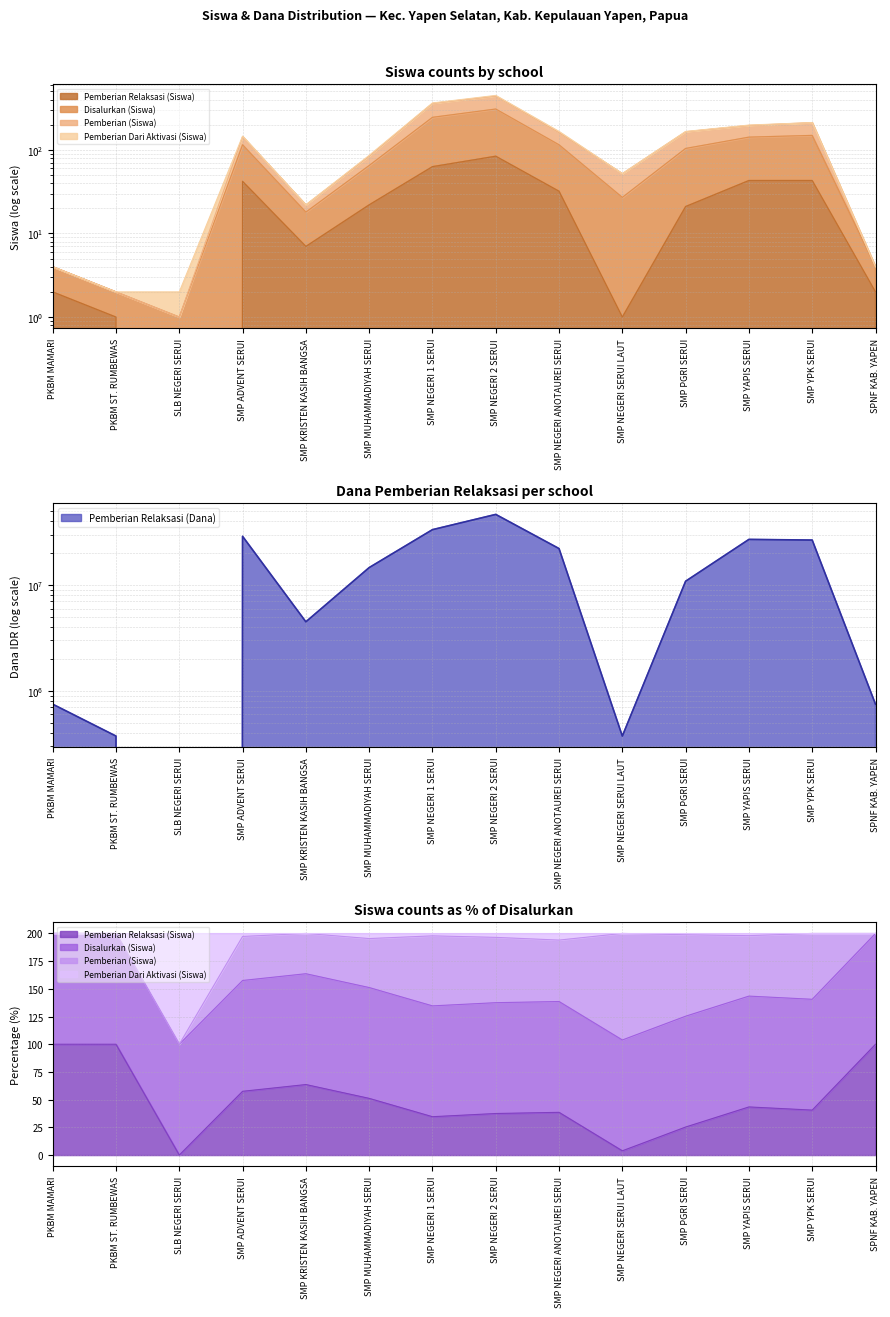

The Pemberian Relaksasi (Siswa) series shows 28 at SMP ADVENT SERUI. True or false?

False